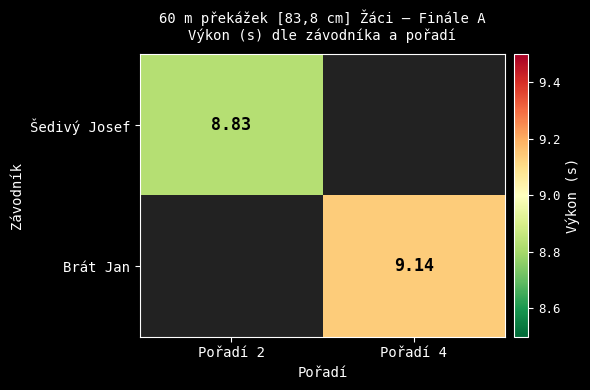

List the series in order of their overall mean, lowest first.

Šedivý Josef, Brát Jan